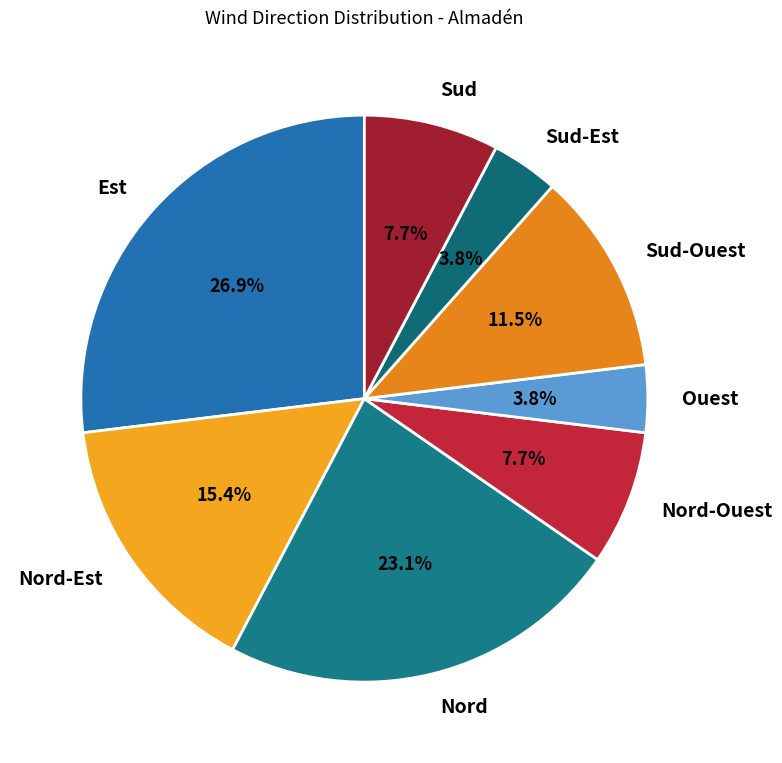

Is the sum of Ouest and Sud-Est greater than half?

No